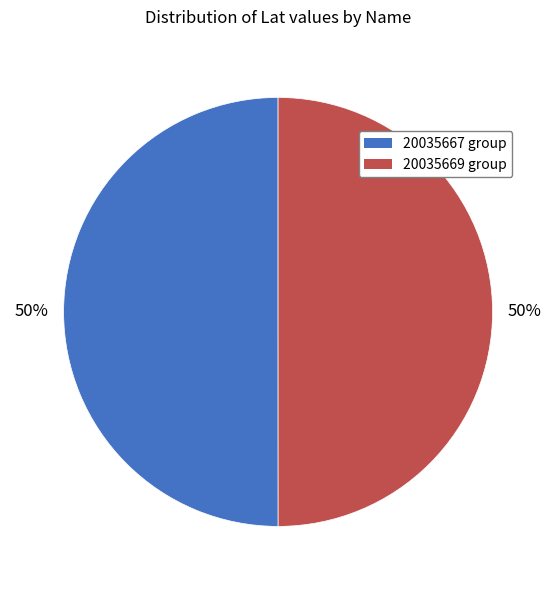

Count the number of slices in the pie.

2